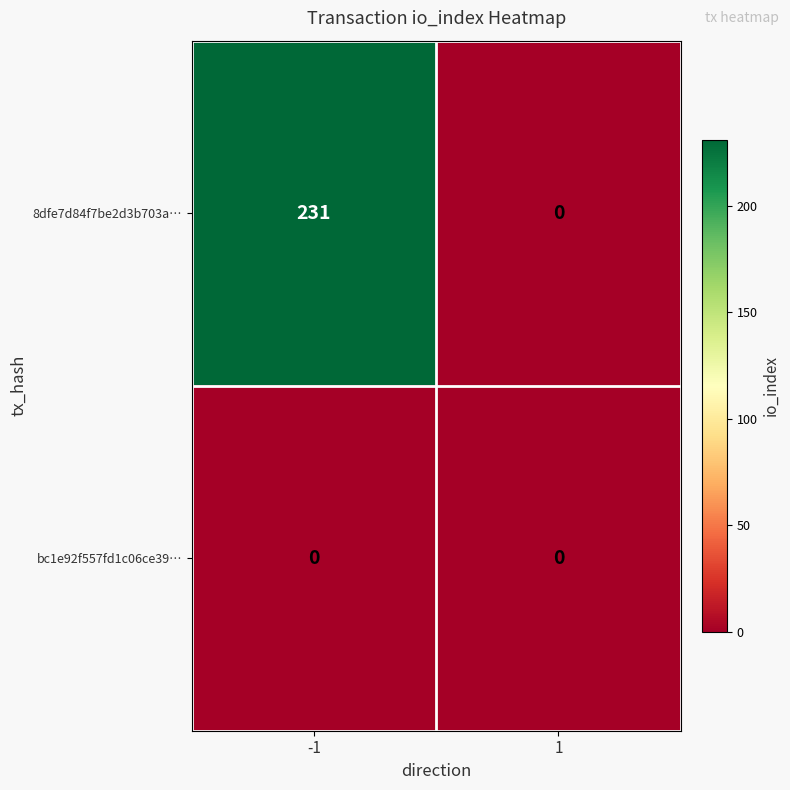

What is the approximate value of 8dfe7d84f7be2d3b703a… at -1, to the nearest 50?

250